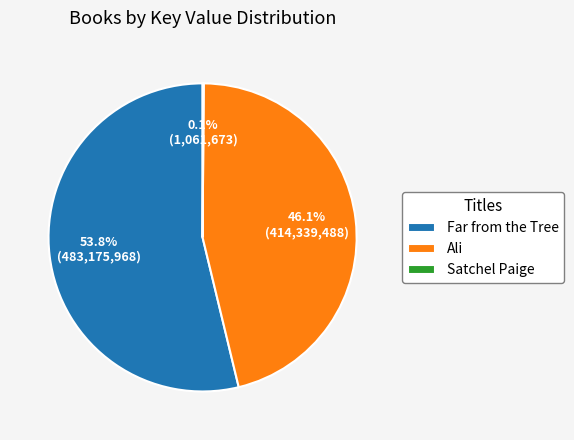

Do Far from the Tree and Ali together represent more than half of the pie?

Yes